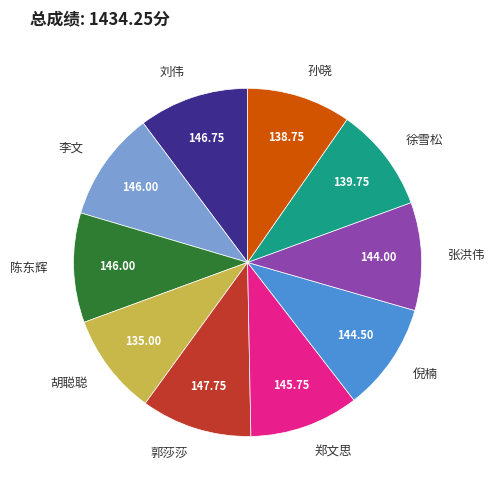

Is 郑文思 the majority of the pie?

No